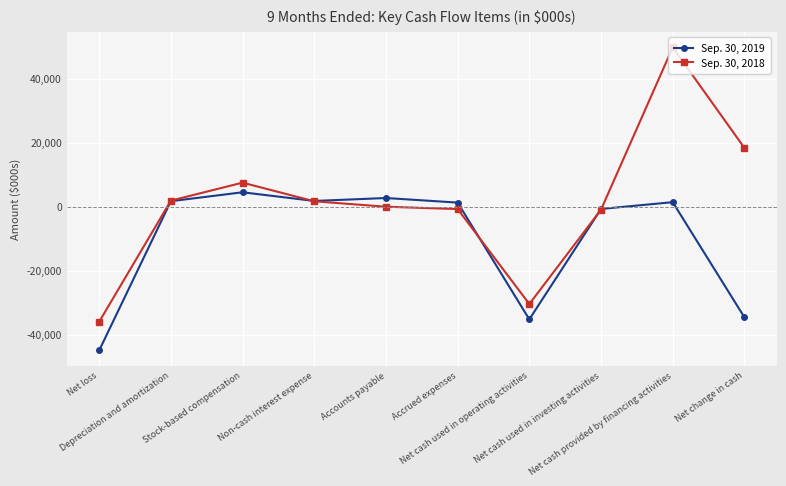

True or false: Sep. 30, 2019 has more than 0 points higher than both neighbors.

True